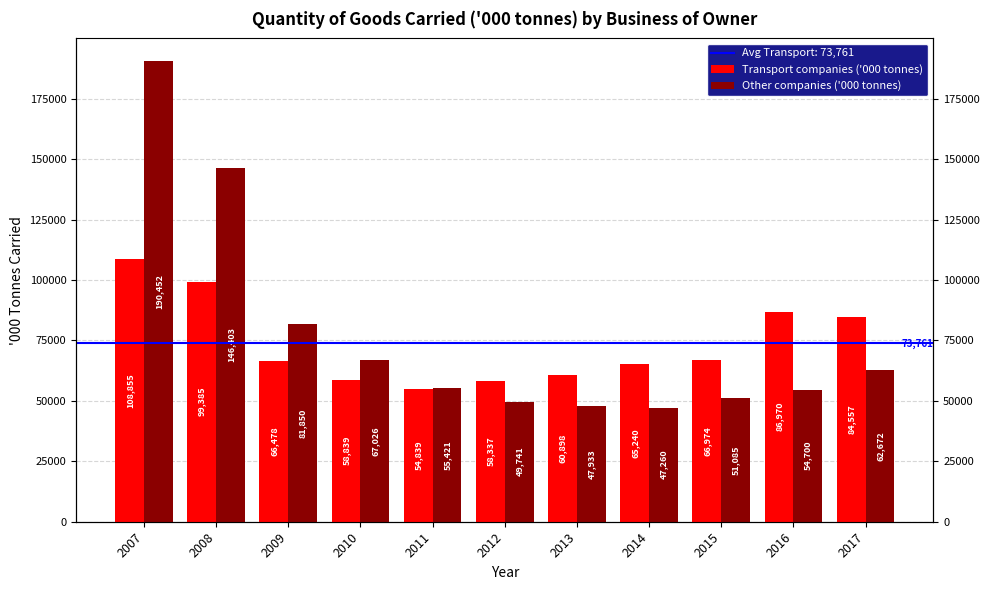

How many series are shown in this chart?

2